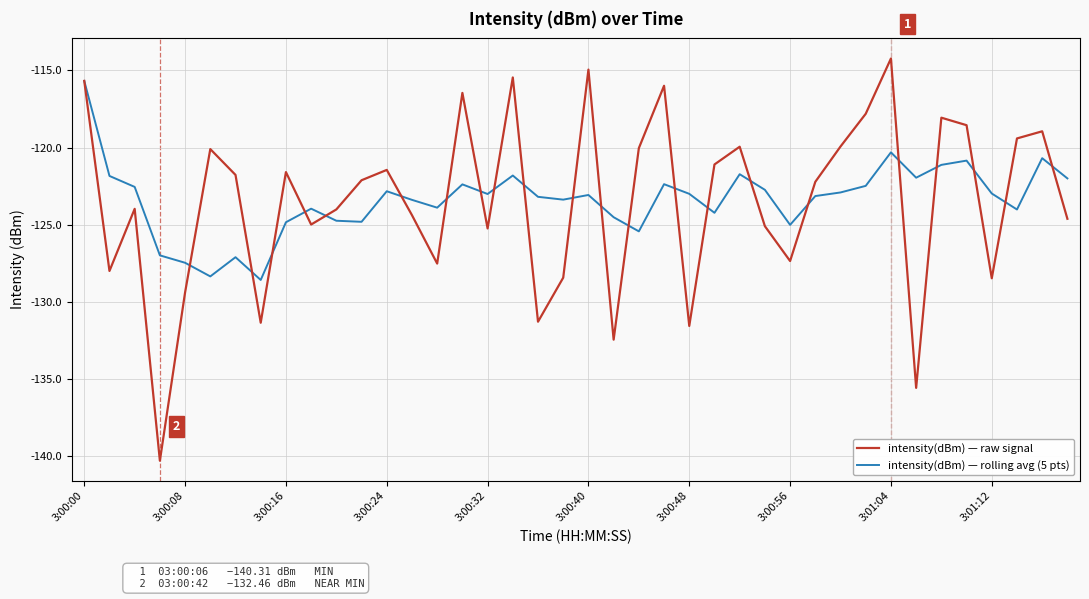

Which series has the widest spread of values?

intensity(dBm) — raw signal